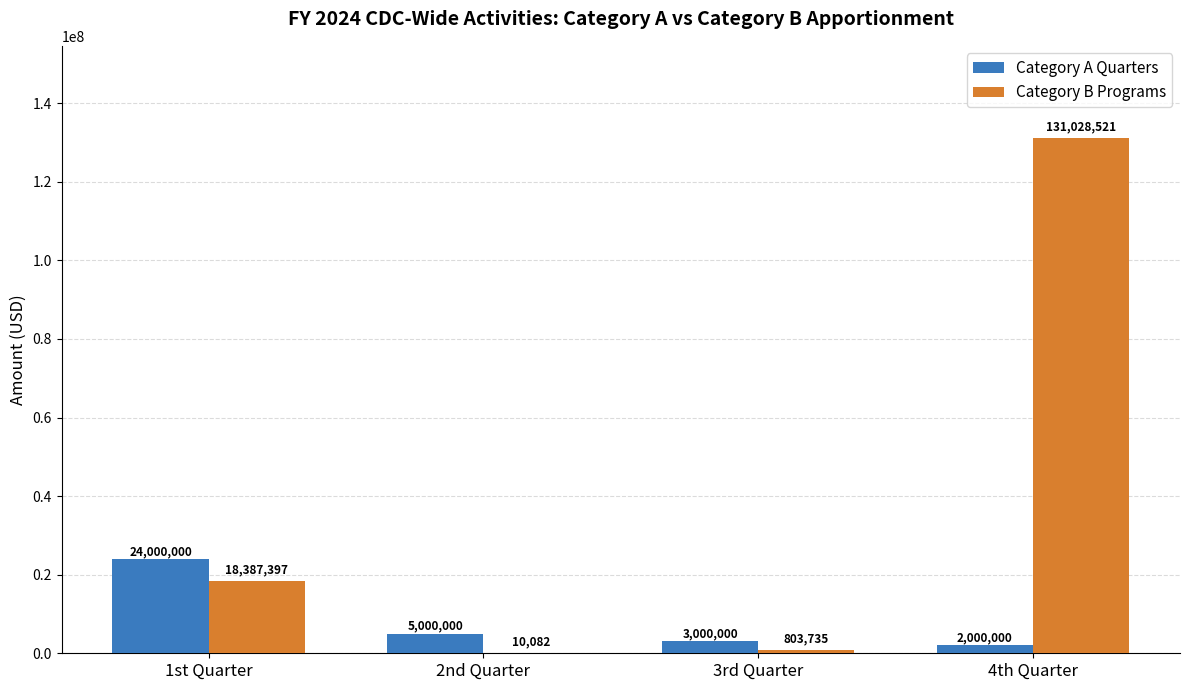

At which label does Category A Quarters reach its peak?

1st Quarter